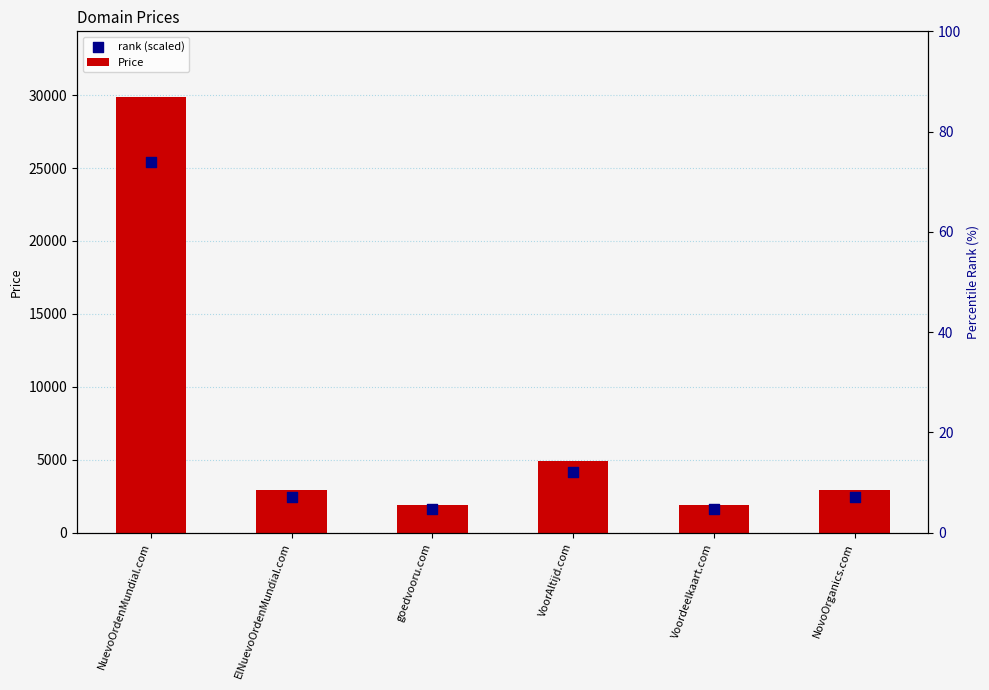

Which series reaches the minimum Y coordinate?

rank (scaled)